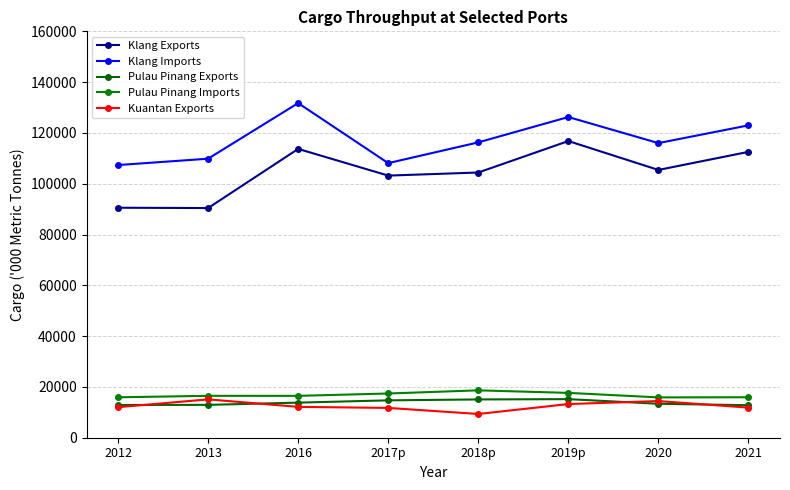

Is this an area chart (filled region under the line)?

No